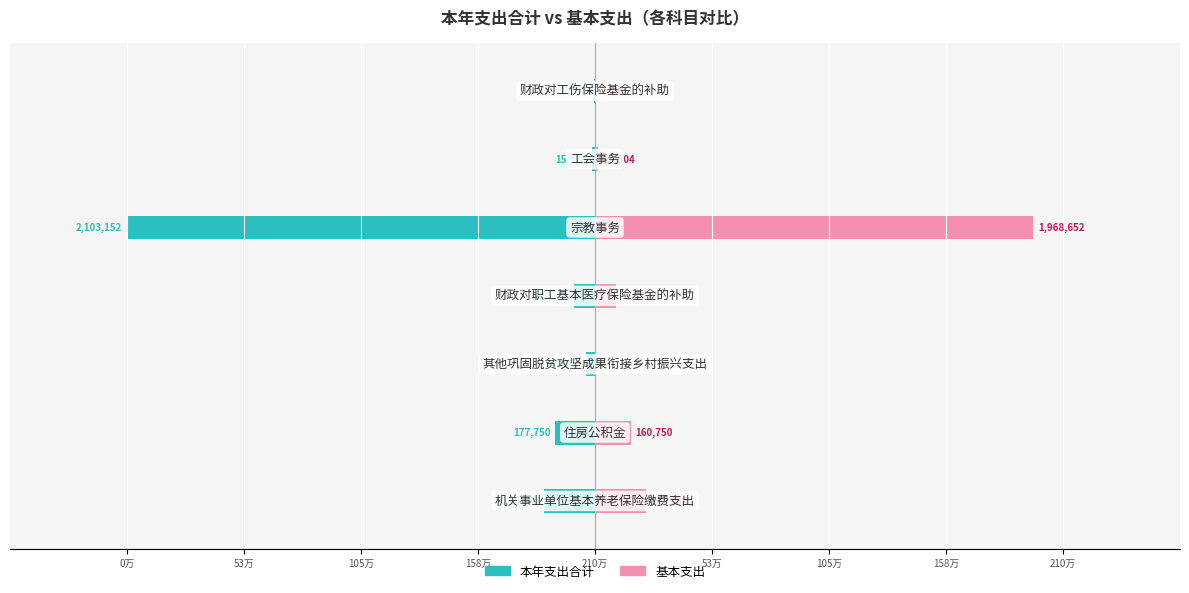

What is the minimum value shown in the chart?

-2103152.0